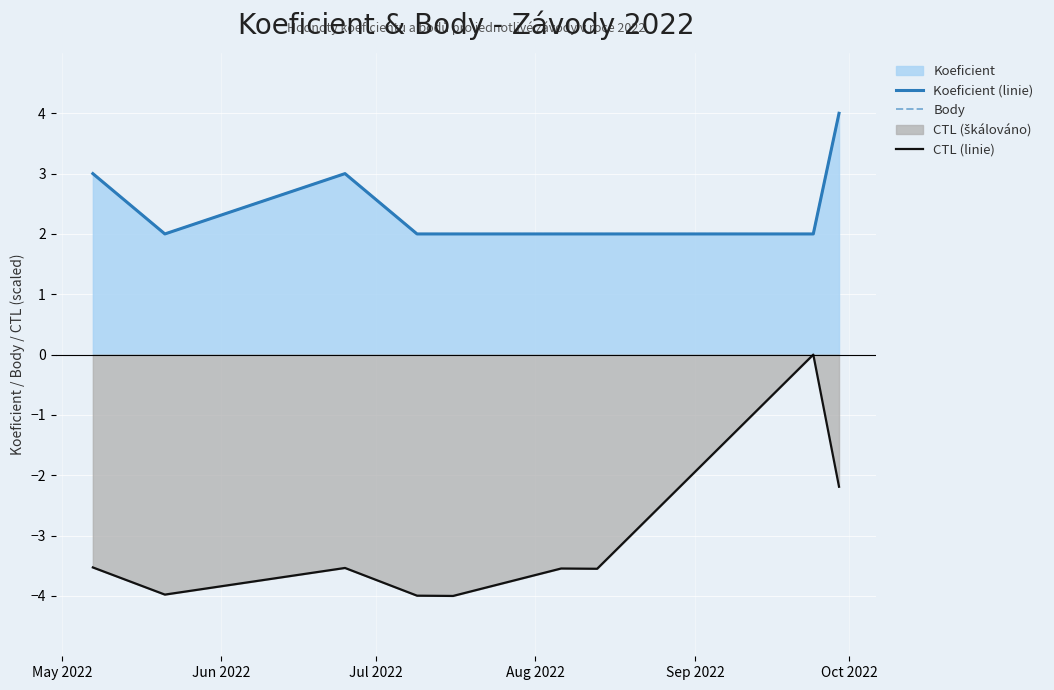

True or false: Body has more than 0 interior local peaks.

True